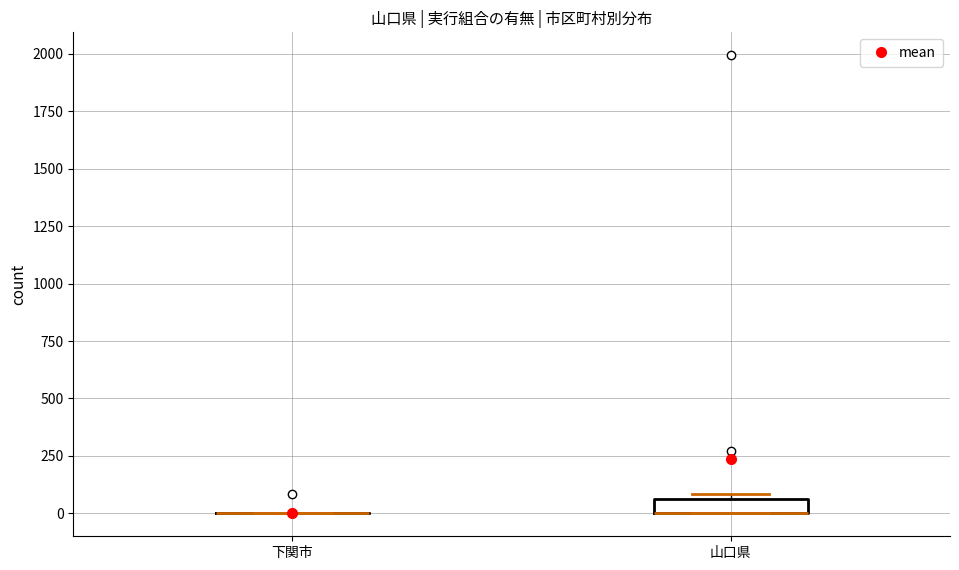

Comparing the boxes themselves (not the whiskers), which one is the tallest?

山口県